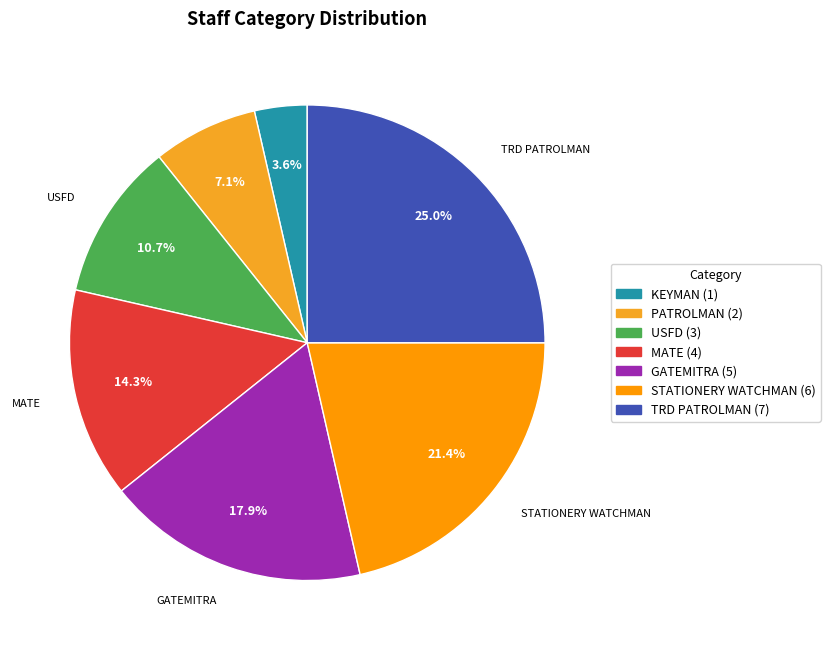

Count the number of slices in the pie.

7